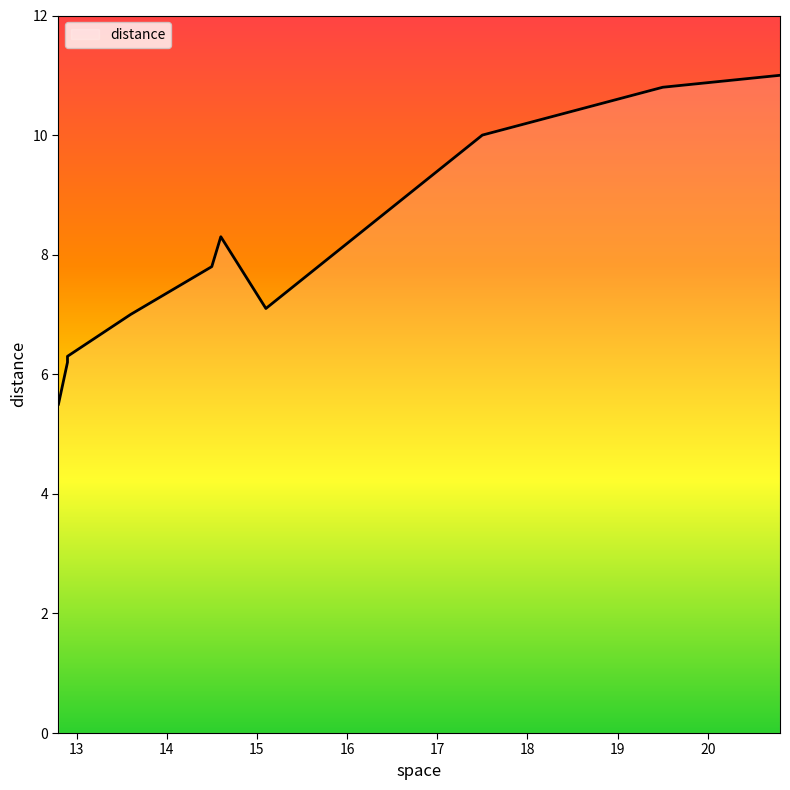

How many values are below 7?

3